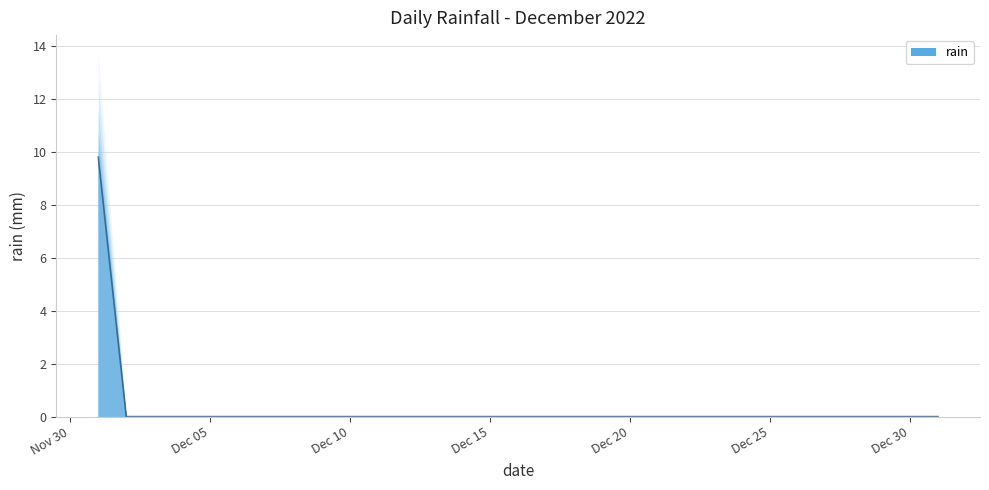

The value at 2022-12-26 is 0.0. True or false?

True